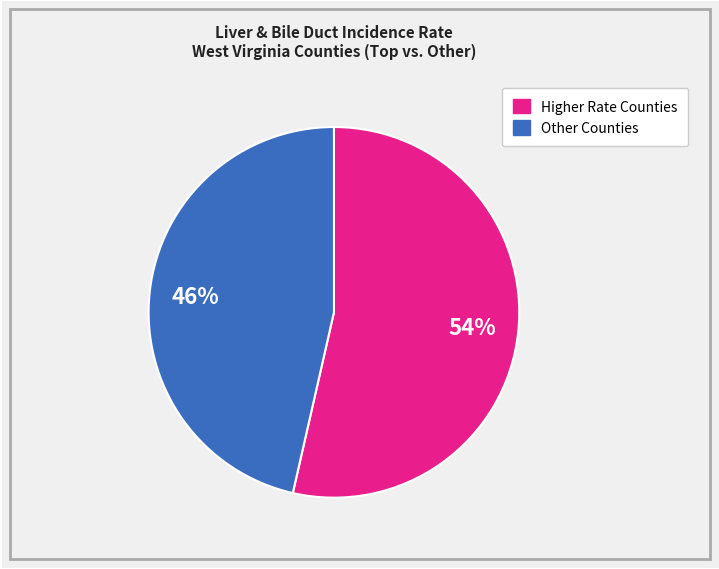

To the nearest percent, what is the average slice percentage?

50%